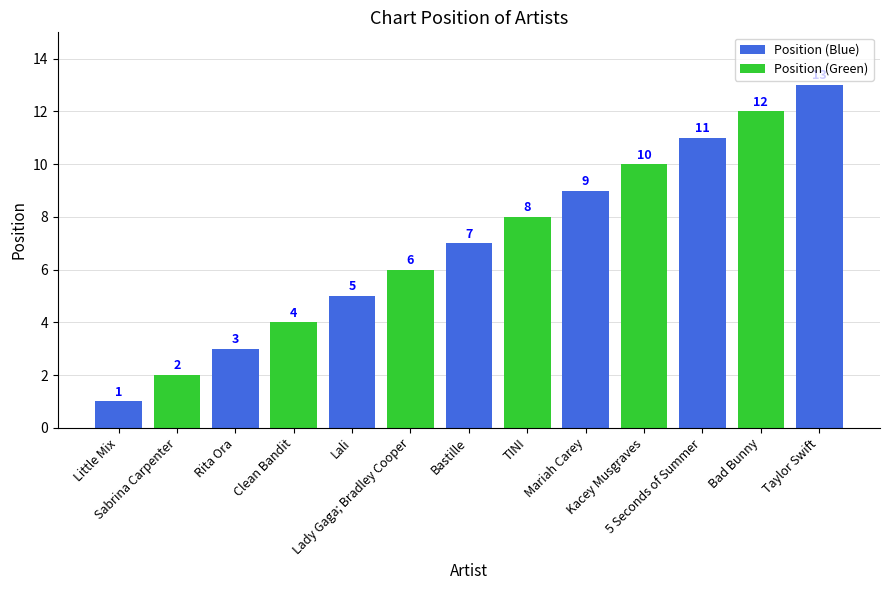

List the labels in order of value, largest first.

Taylor Swift, Bad Bunny, 5 Seconds of Summer, Kacey Musgraves, Mariah Carey, TINI, Bastille, Lady Gaga; Bradley Cooper, Lali, Clean Bandit, Rita Ora, Sabrina Carpenter, Little Mix